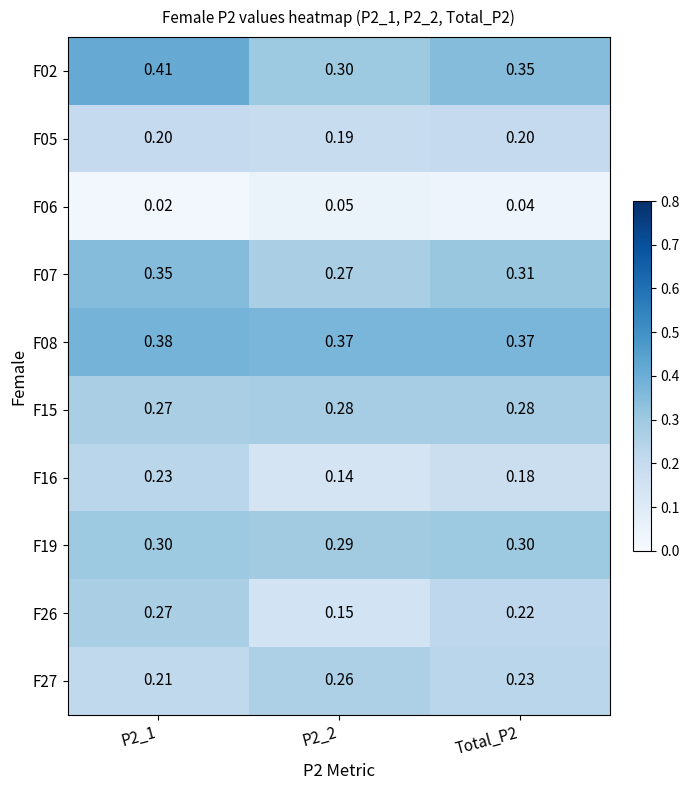

Is the value of F15 at P2_2 greater than the value of F26 at Total_P2?

Yes